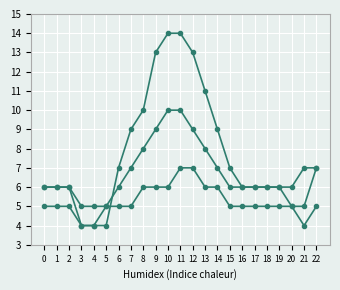

The value of Series B at 16 is 10. True or false?

False